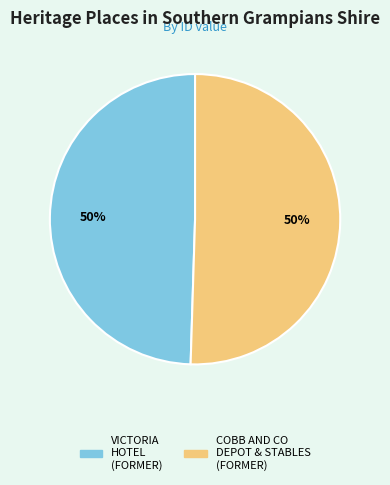

Count the number of slices in the pie.

2